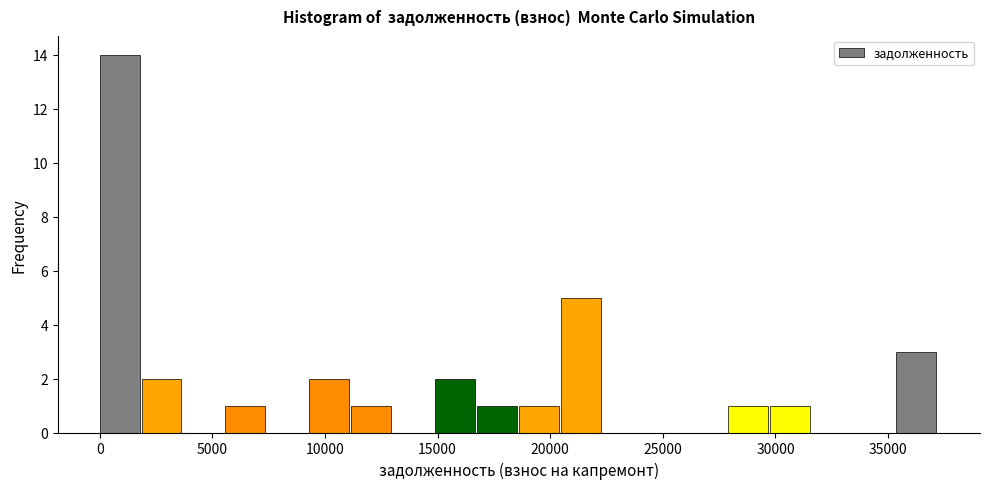

Read against the x-axis, roughly where is the centre of the tallest bar?

1000